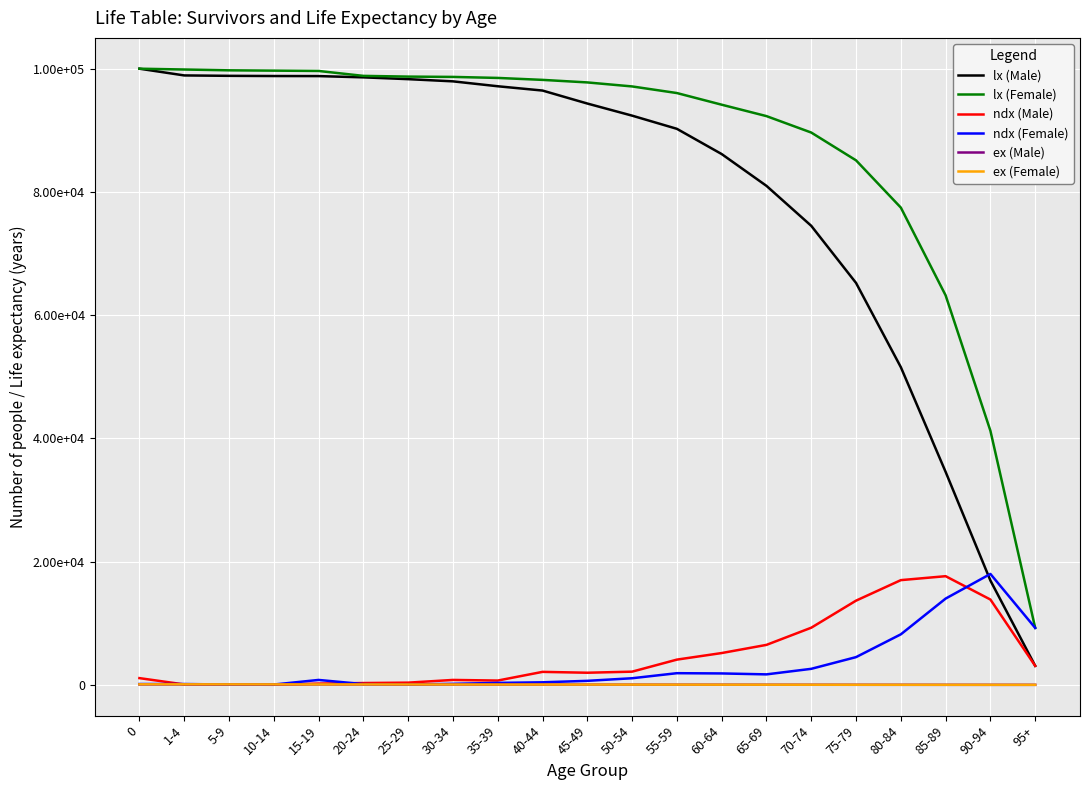

What is the value of the lx (Female) point at the 9th from the left?

98502.0